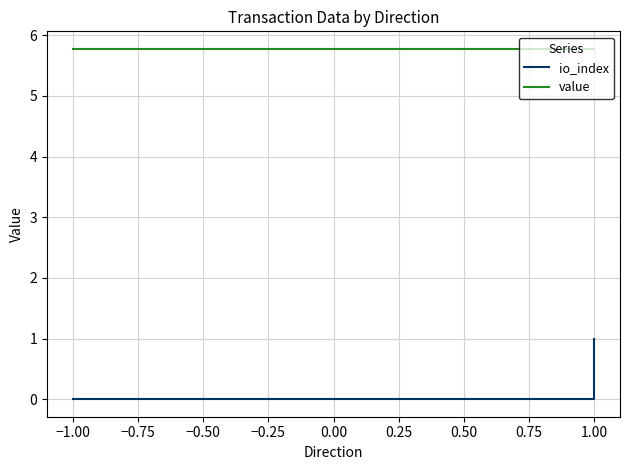

Reading right to left, extract all data points from this chart.

io_index: 1.0	0.0	0.0	0.0
value: 5.8	5.8	5.8	5.8